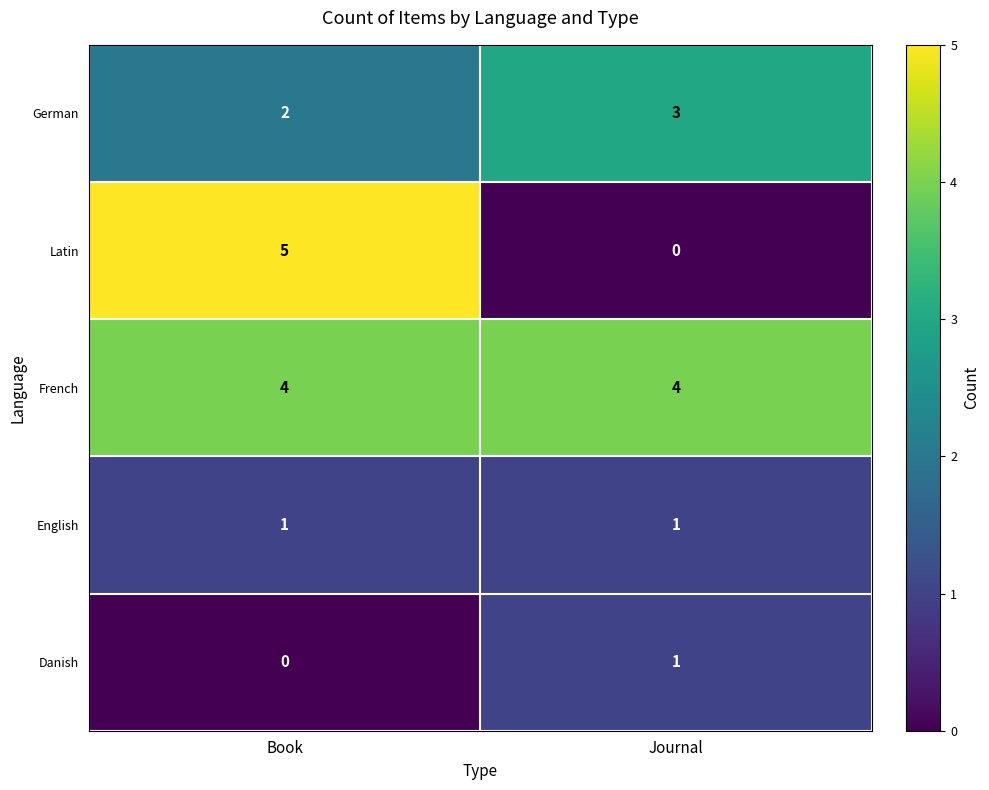

The Latin series shows 0 at Journal. True or false?

True